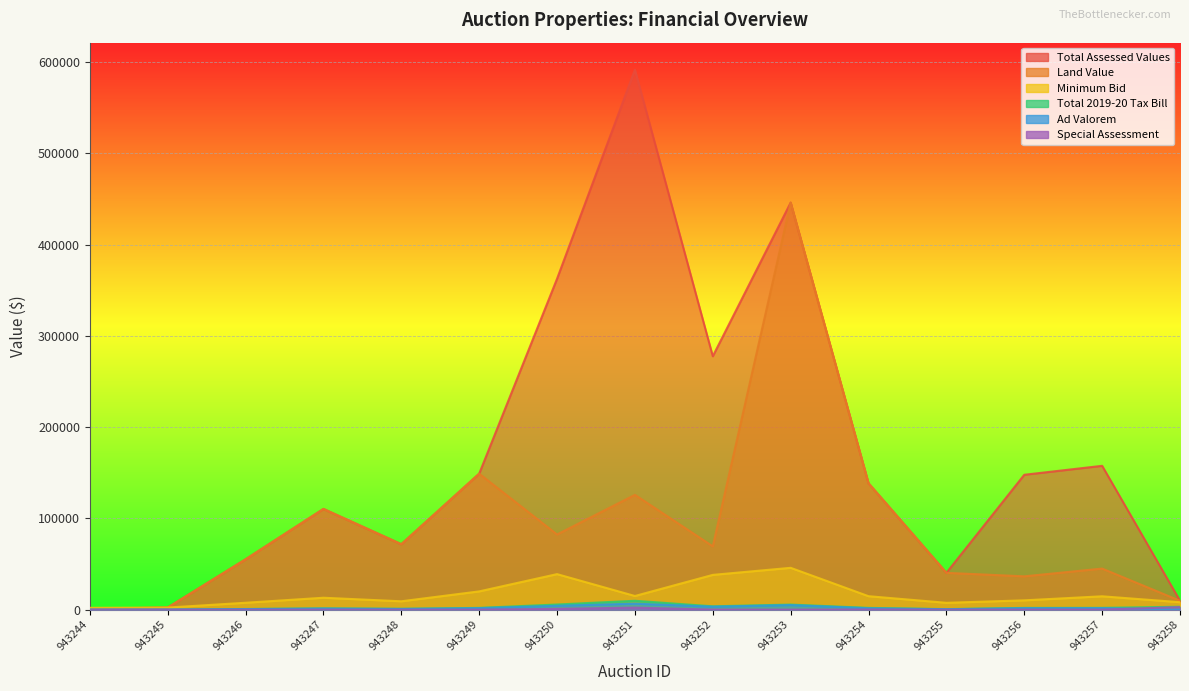

Rank the series by their maximum value, from highest to lowest.

Total Assessed Values, Land Value, Minimum Bid, Total 2019-20 Tax Bill, Ad Valorem, Special Assessment